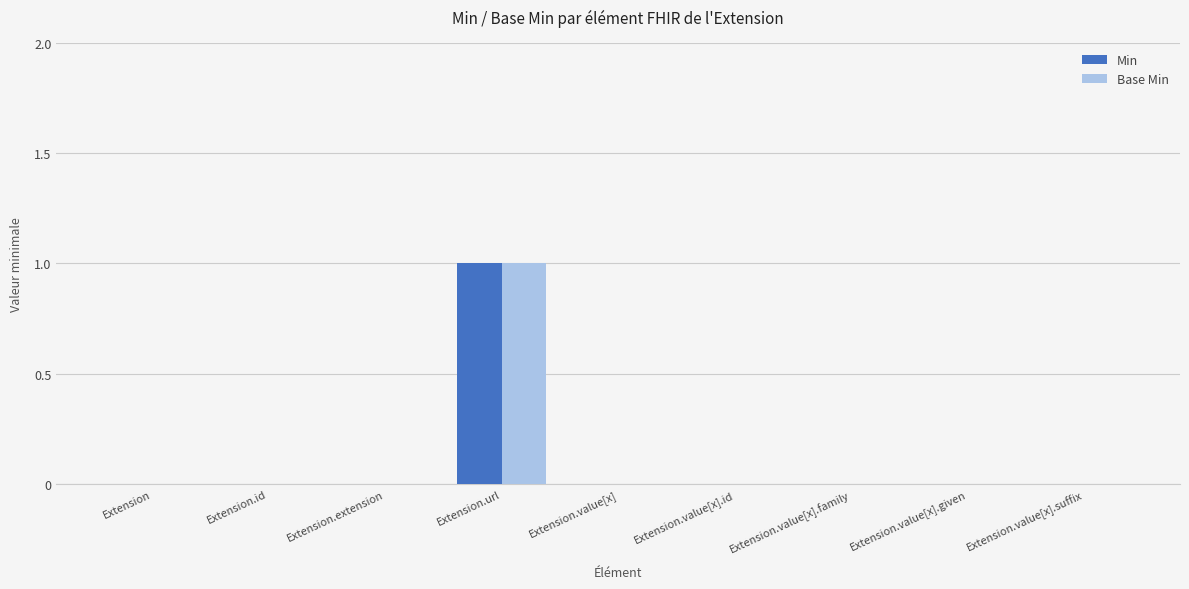

Are the bars grouped side by side (vs. stacked)?

Yes